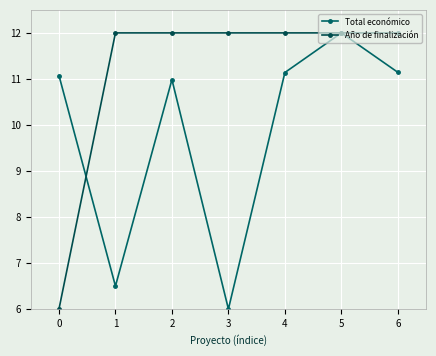

Where do Año de finalización and Total económico first cross each other?

0 and 1